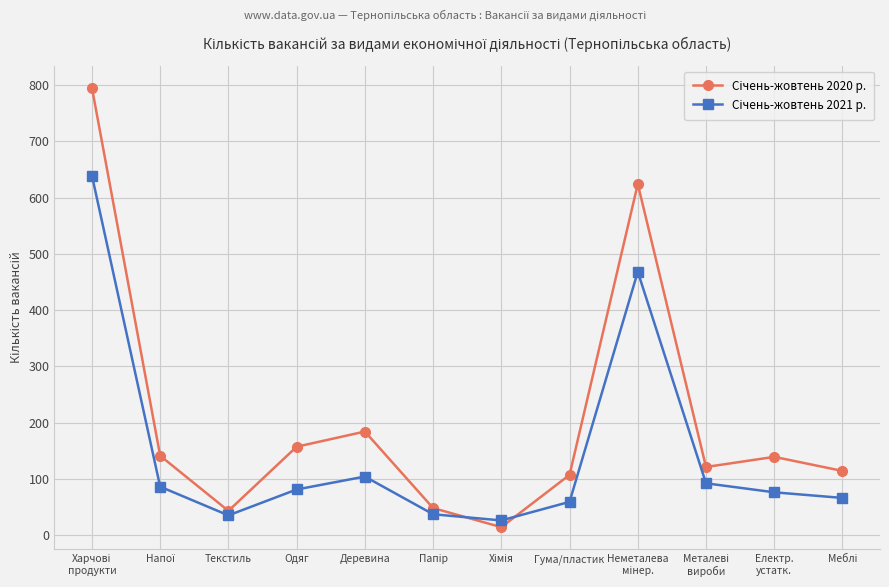

What is the maximum value shown in the chart?

795